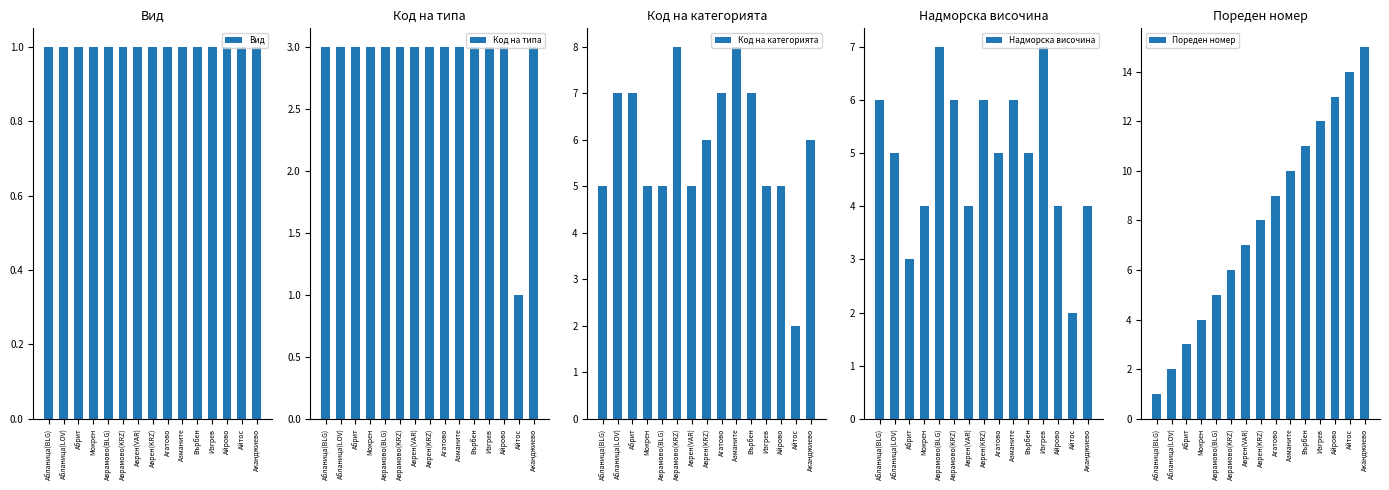

What position from the left is Аканджиево?

15